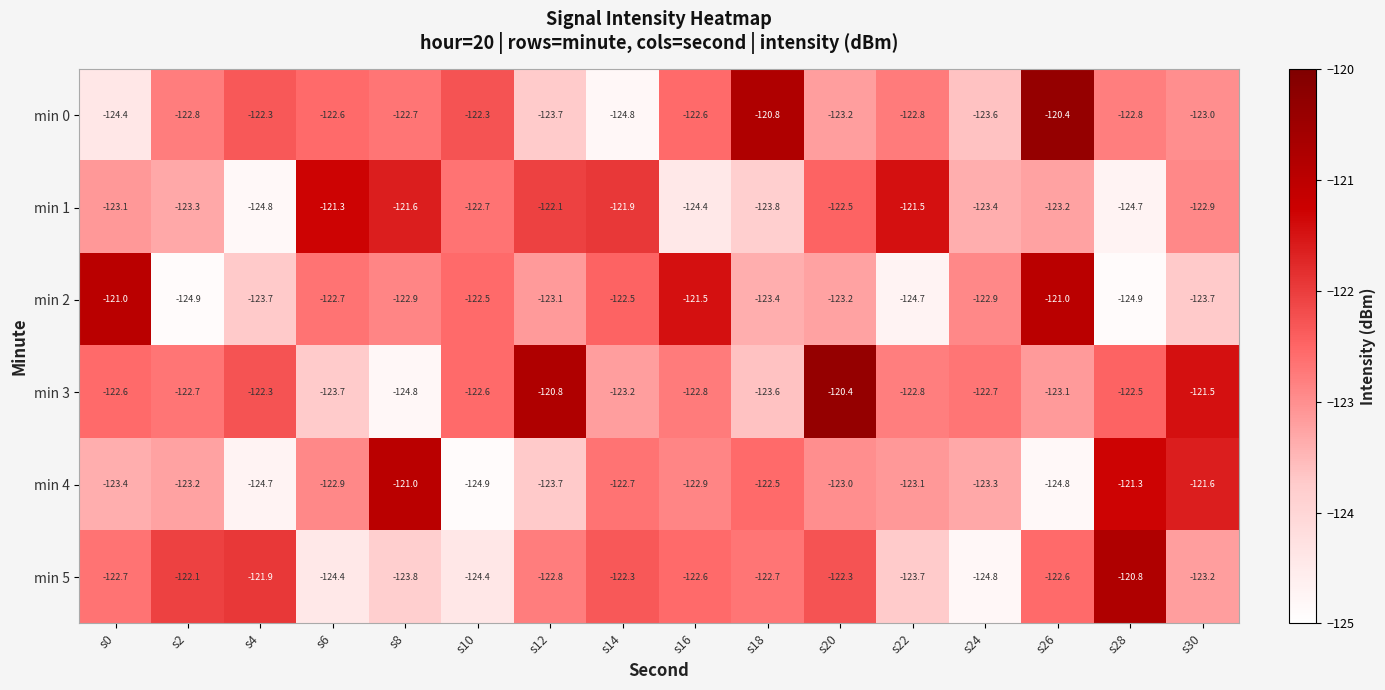

Where does the min 3 series first go above -122?

s12